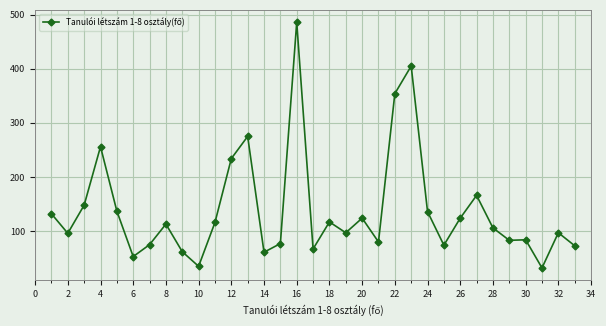

What is the value of the 1st point from the left?

132